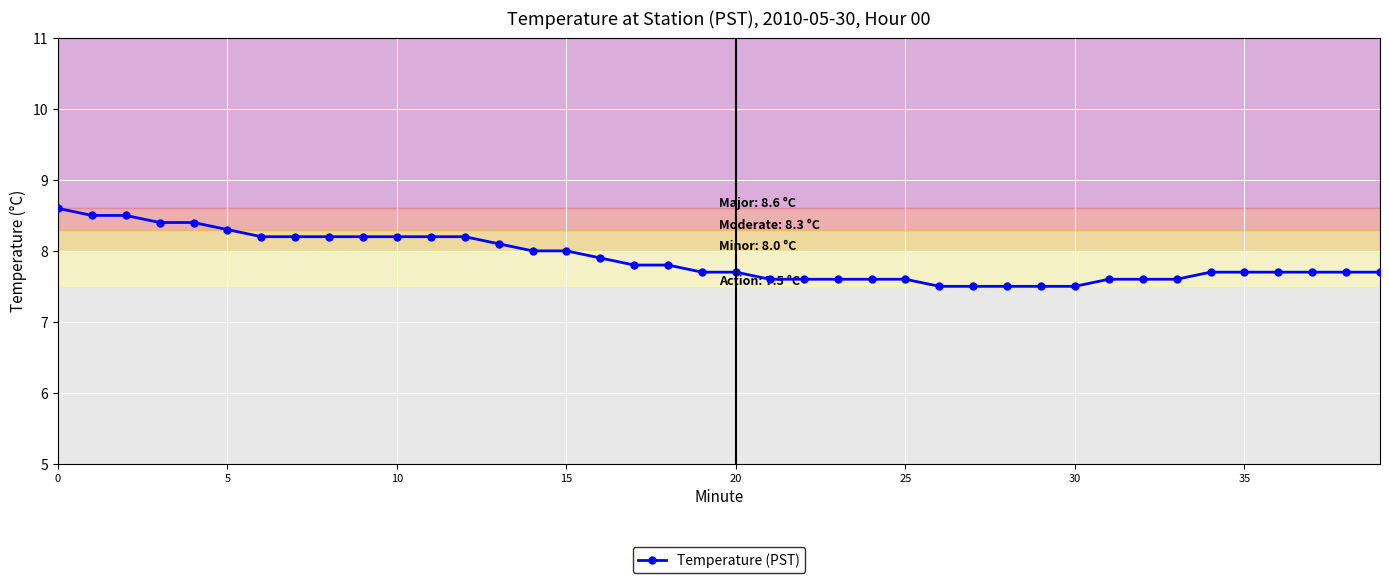

What is the minimum value shown in the chart?

7.5